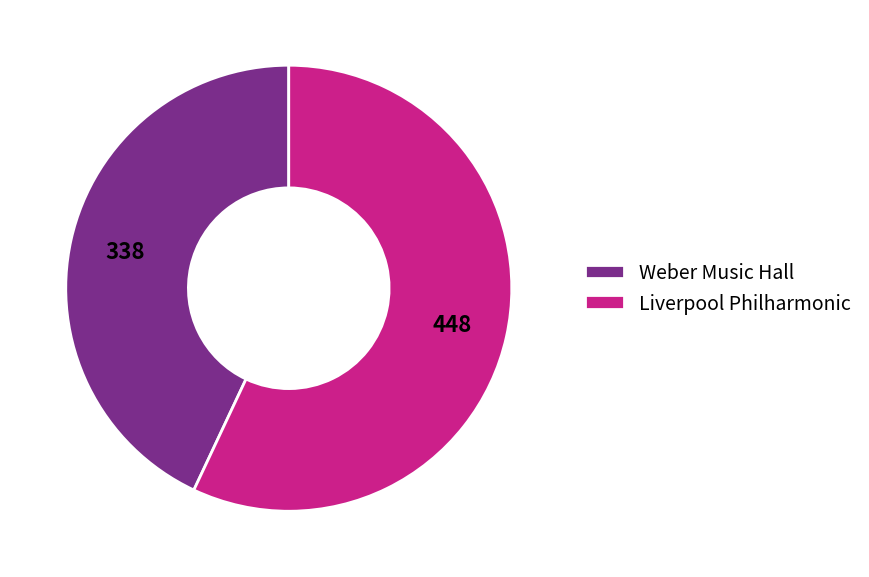

Which has a higher value, Weber Music Hall or Liverpool Philharmonic?

Liverpool Philharmonic